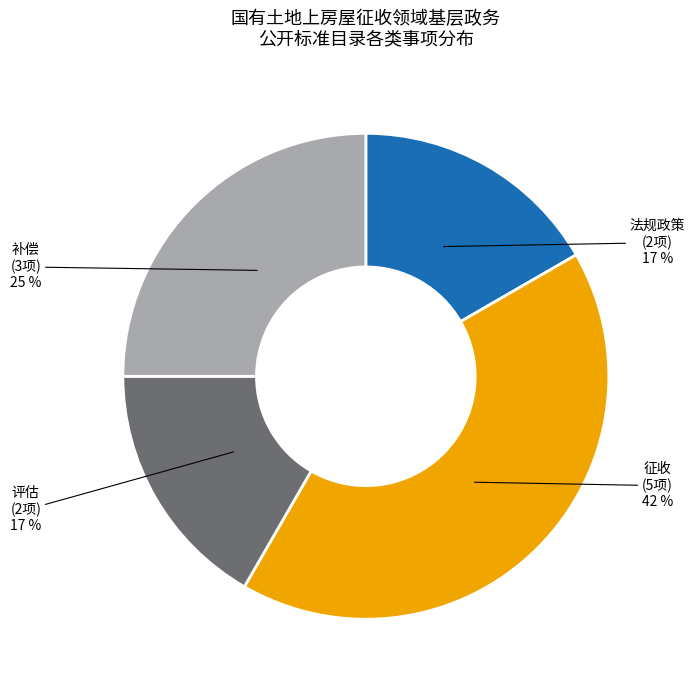

To the nearest percent, what is the difference between the largest and smallest slice percentages?

25%